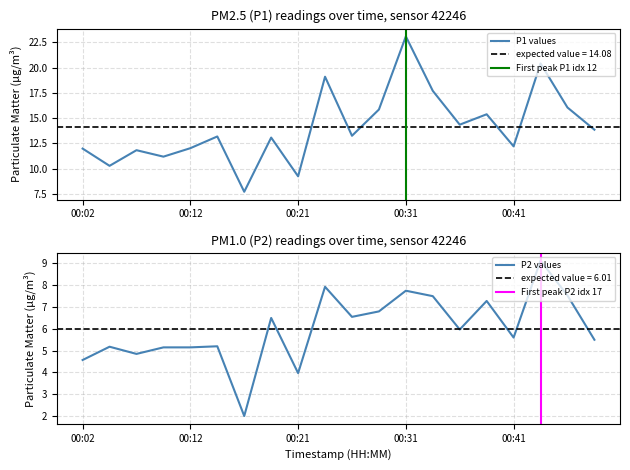

Where is the first local minimum for P2?

00:07